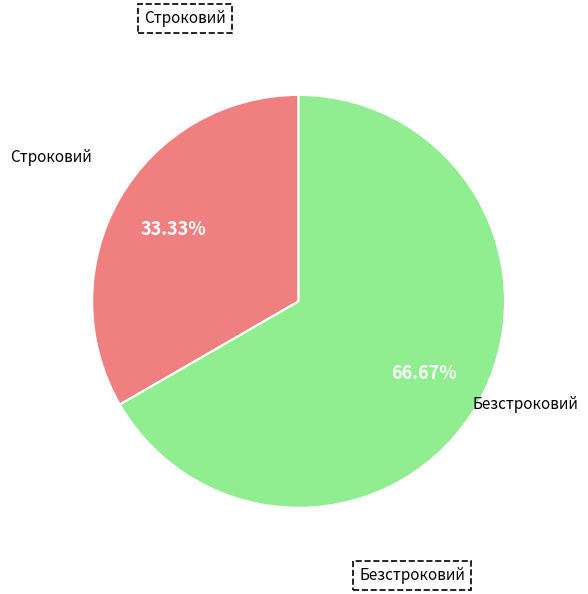

The Безстроковий slice represents 67% of the pie. True or false?

True